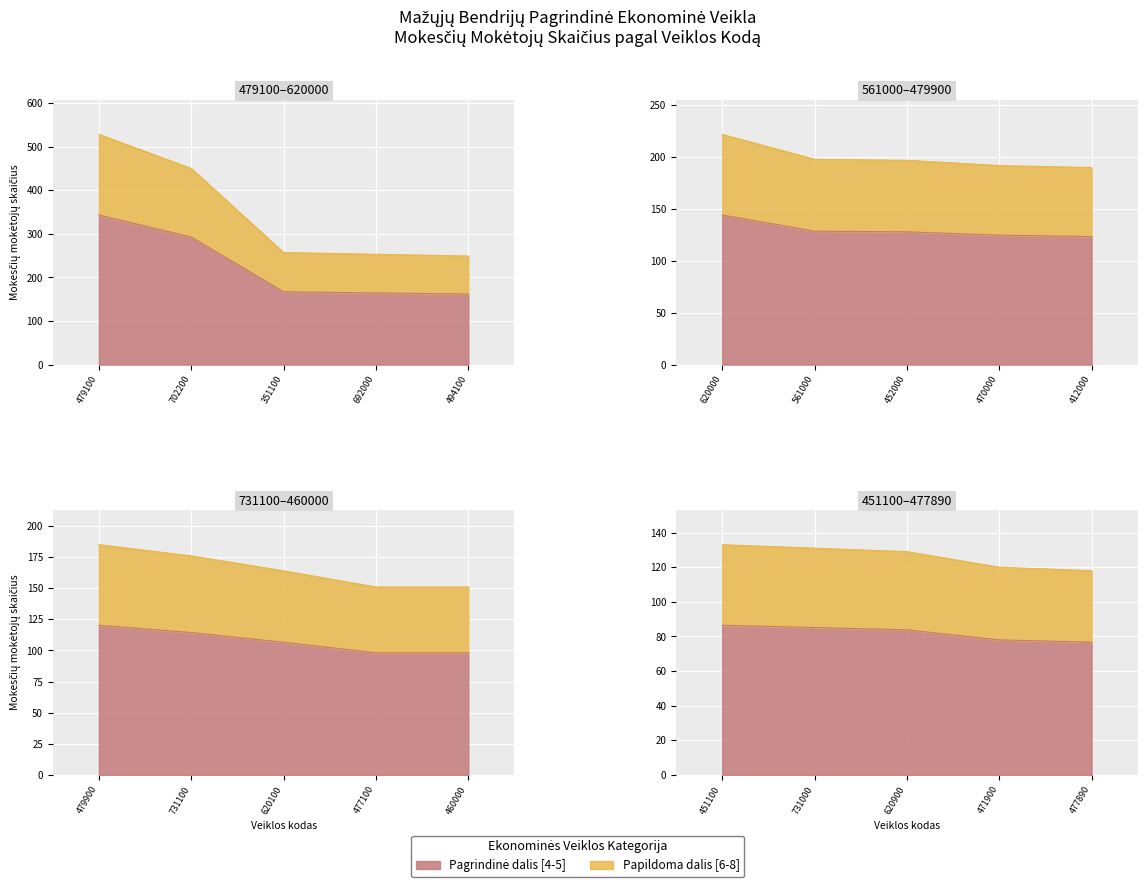

Reading right to left, transcribe all the data shown in this chart.

477890=118	471900=120	620900=129	731000=131	451100=133	460000=151	477100=151	620100=164	731100=176	479900=185	412000=190	470000=192	452000=197	561000=198	620000=222	494100=249	692000=253	351100=257	702200=450	479100=528